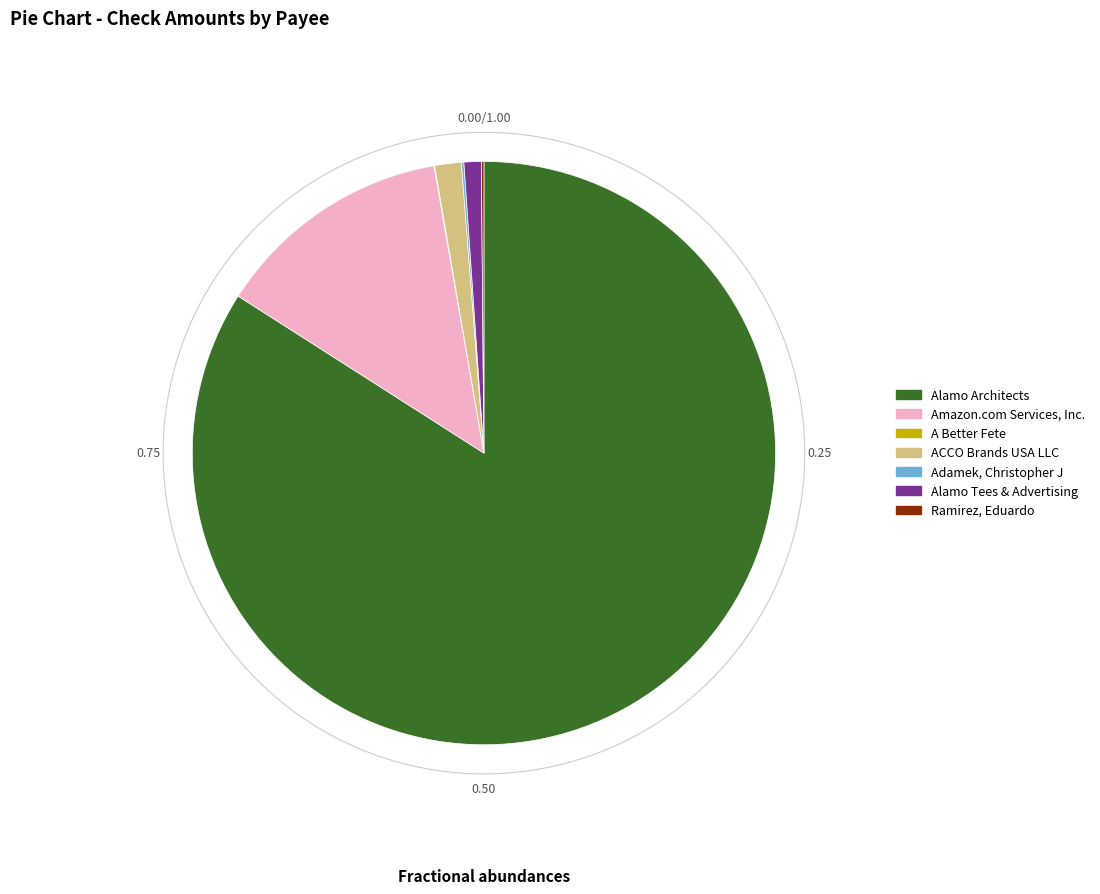

What is the smallest slice in the pie chart?

A Better Fete